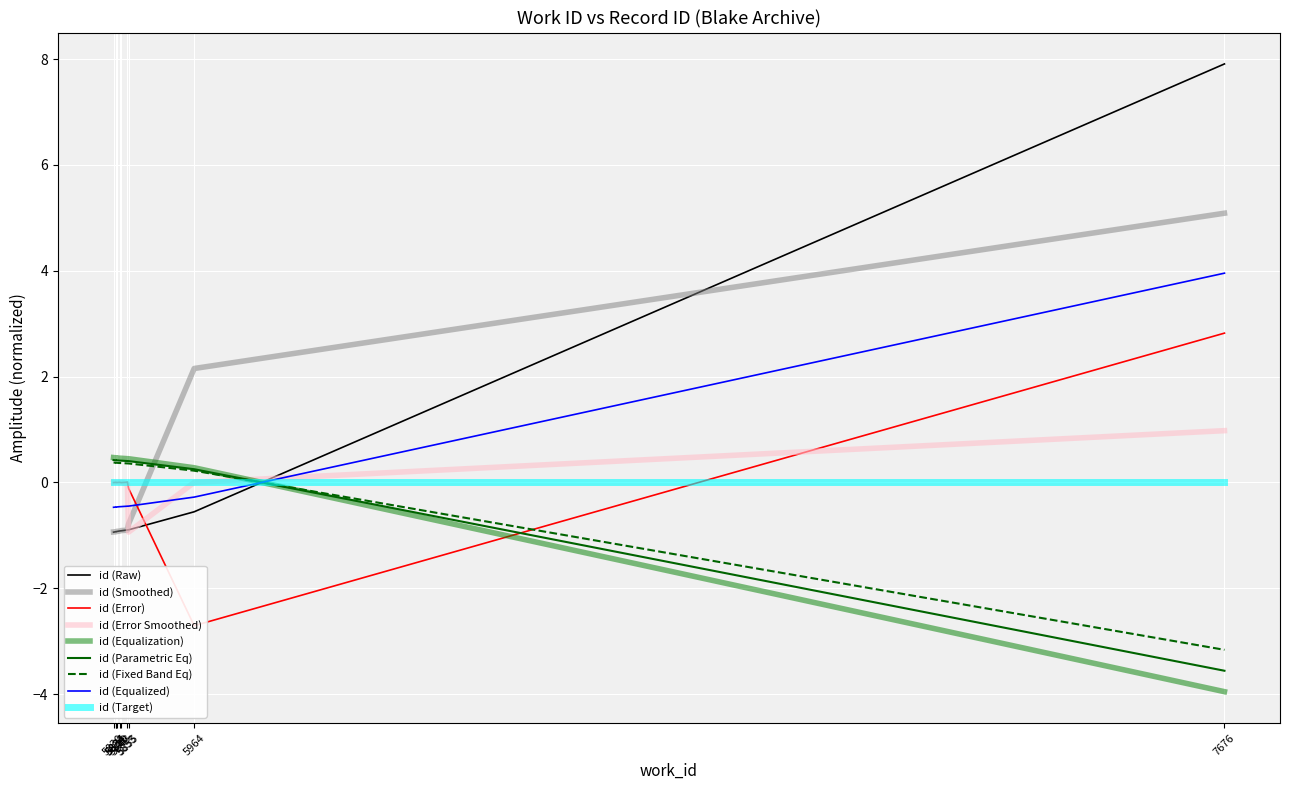

What is the sum of the values at 5835 and 5840?

-1.8